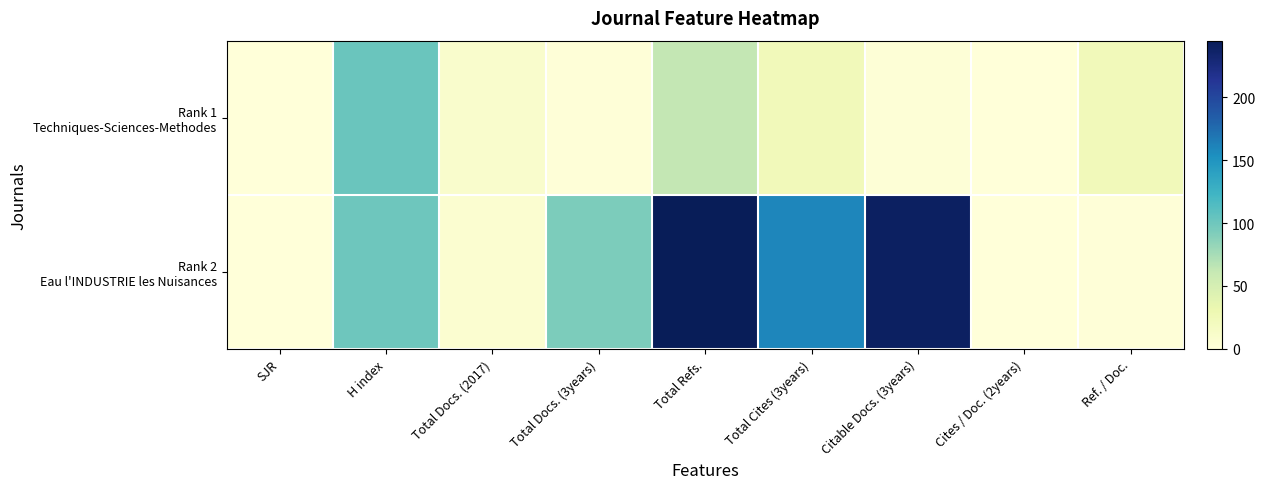

Which category has the lowest value across all series?

SJR